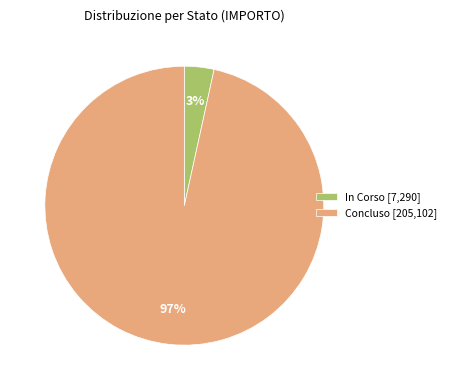

How many segments does this pie chart have?

2